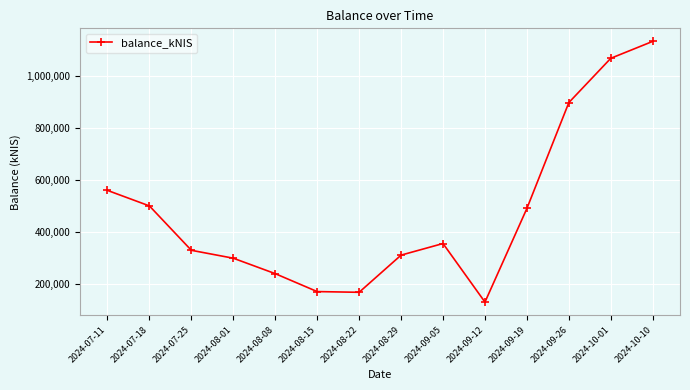

How many values exceed 354673?

7